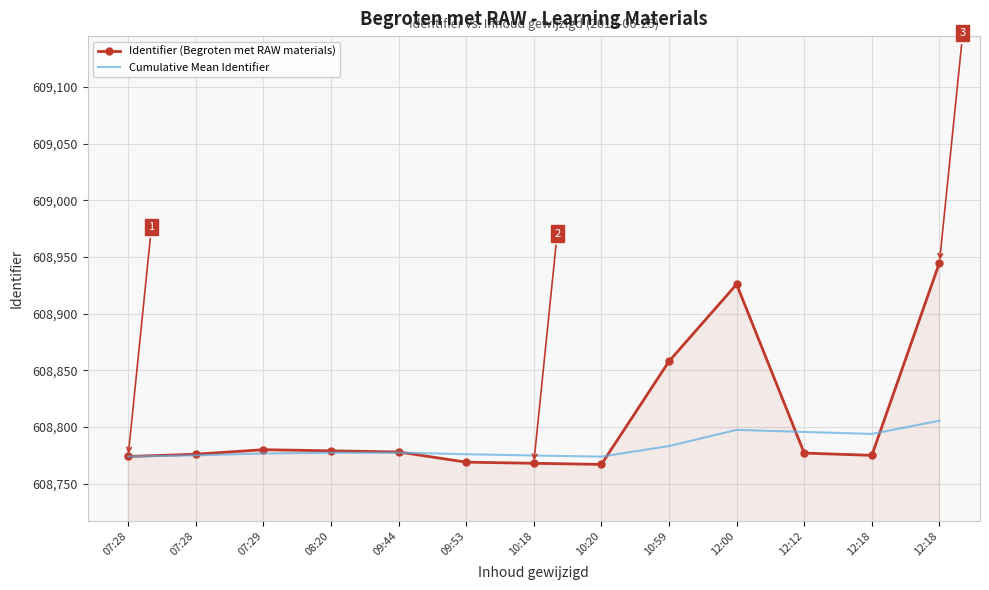

Count the number of data series in this chart.

2